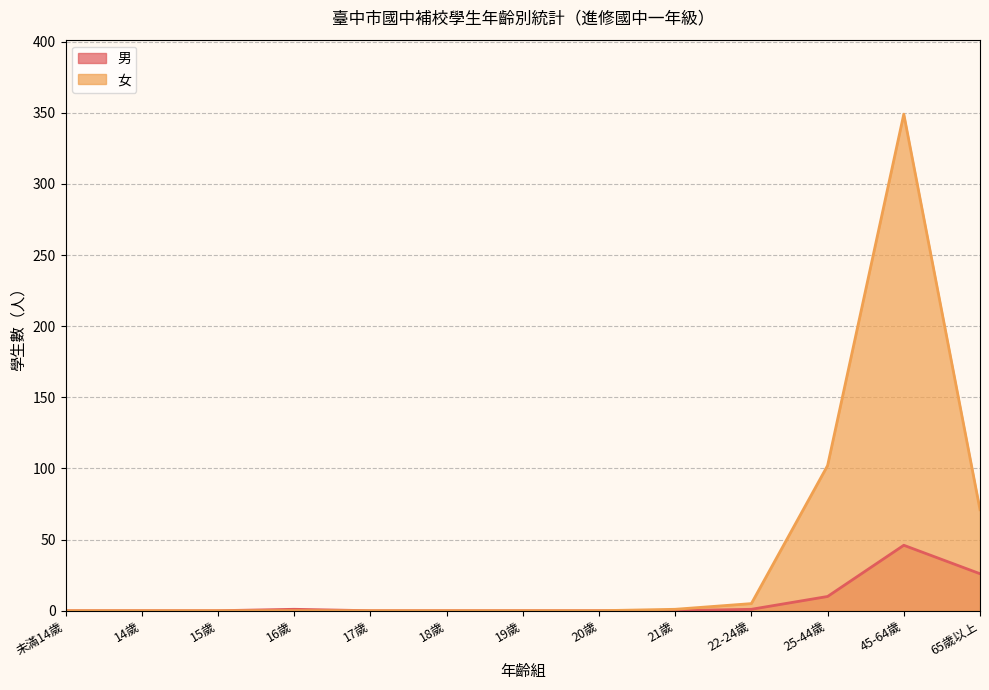

List the series in order of their peak value, lowest first.

男, 女